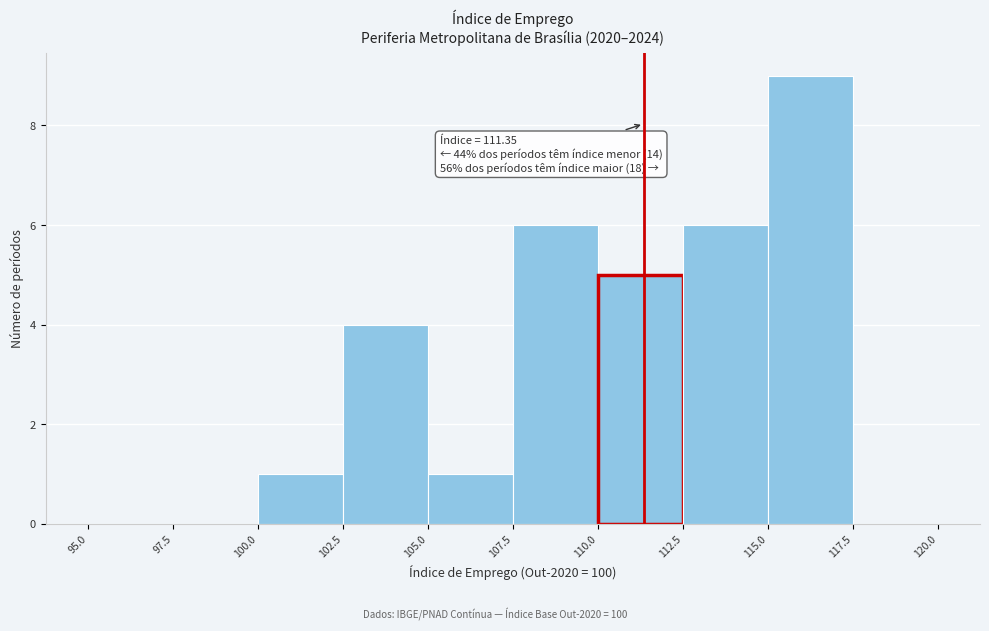

Which range on the x-axis has the tallest bar?

115.0 to 117.5